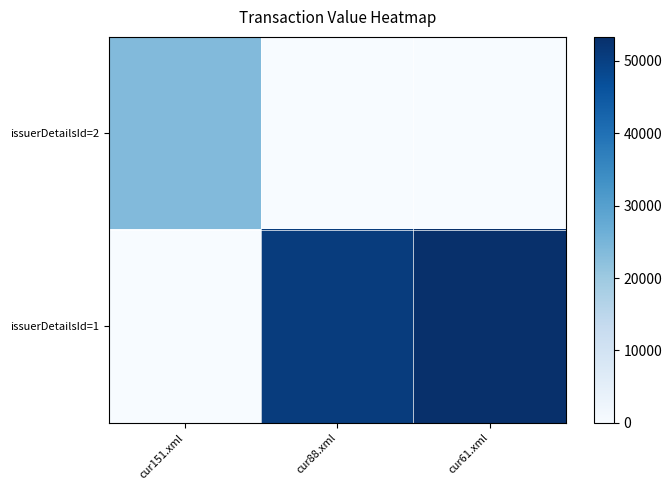

At how many categories does at least one series exceed 52549?

1